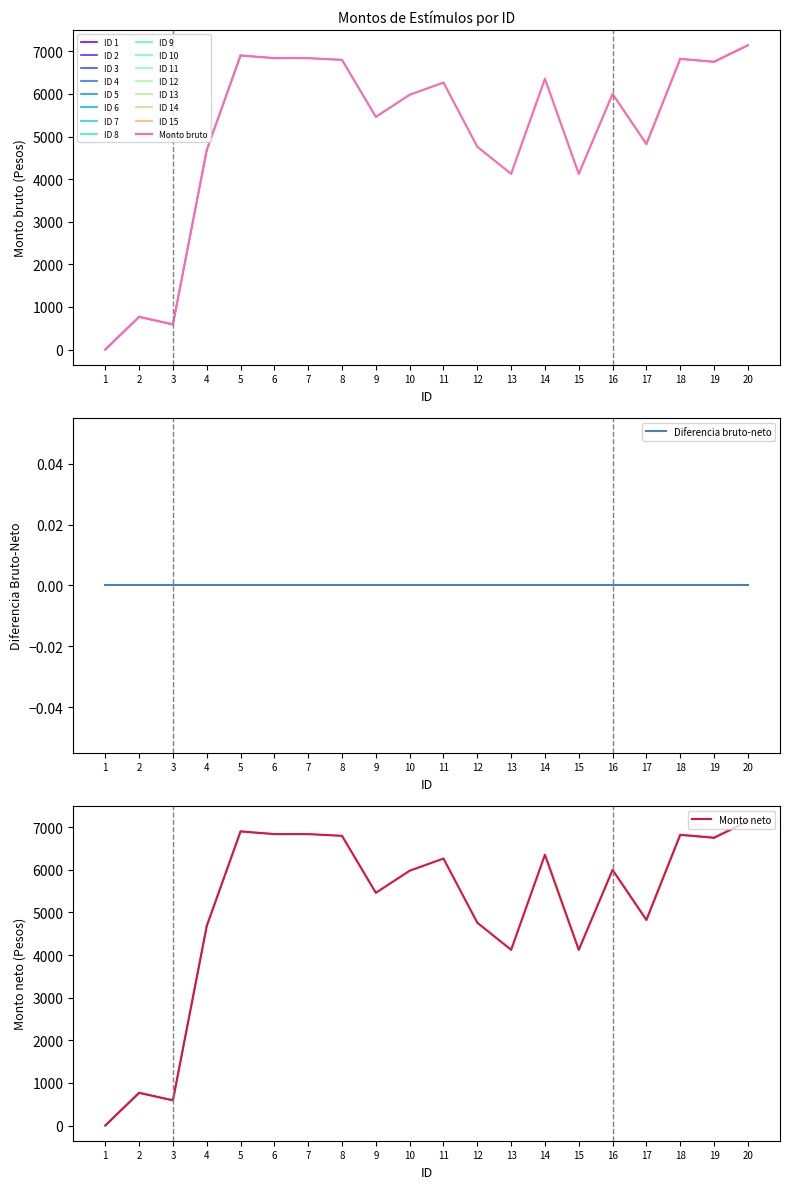

Which series has the largest range (max minus min)?

Monto bruto